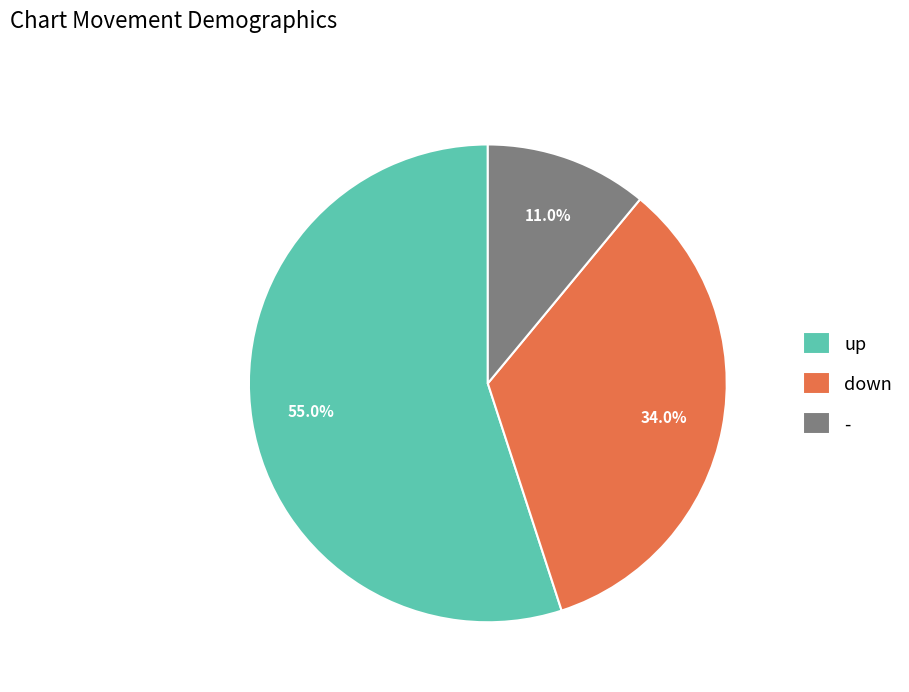

Does - account for over 50% of the chart?

No